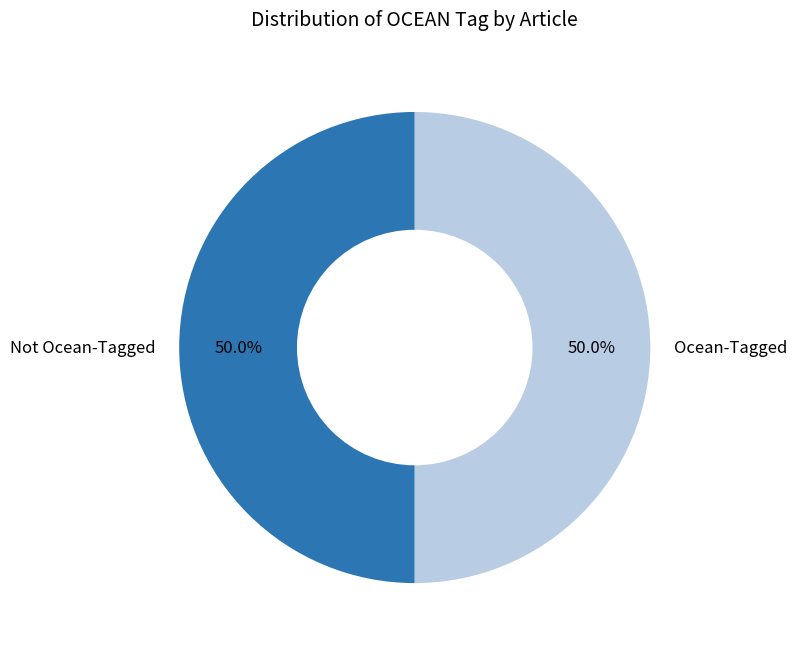

Approximately how many times larger is the value at Not Ocean-Tagged compared to Ocean-Tagged?

1.0